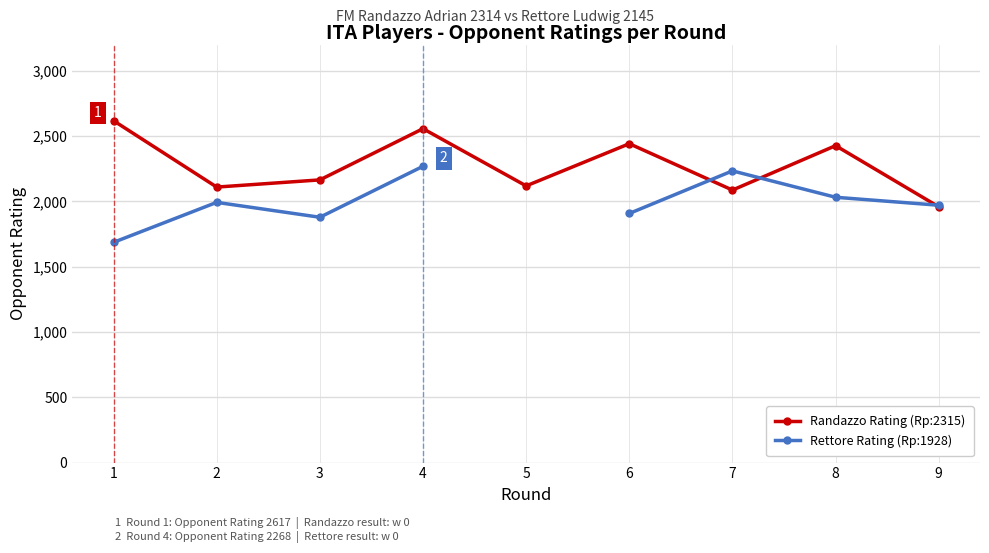

Rank the series at 1 from lowest to highest value.

Rettore Rating (Rp:1928), Randazzo Rating (Rp:2315)